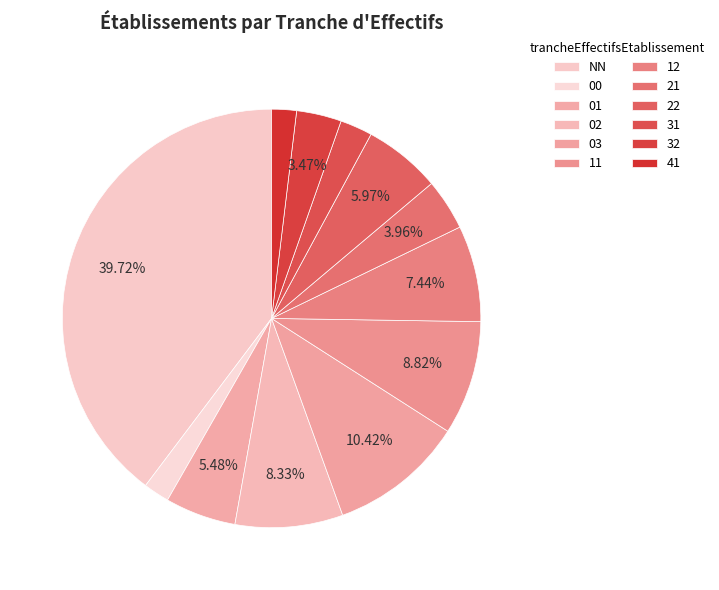

How many segments does this pie chart have?

12